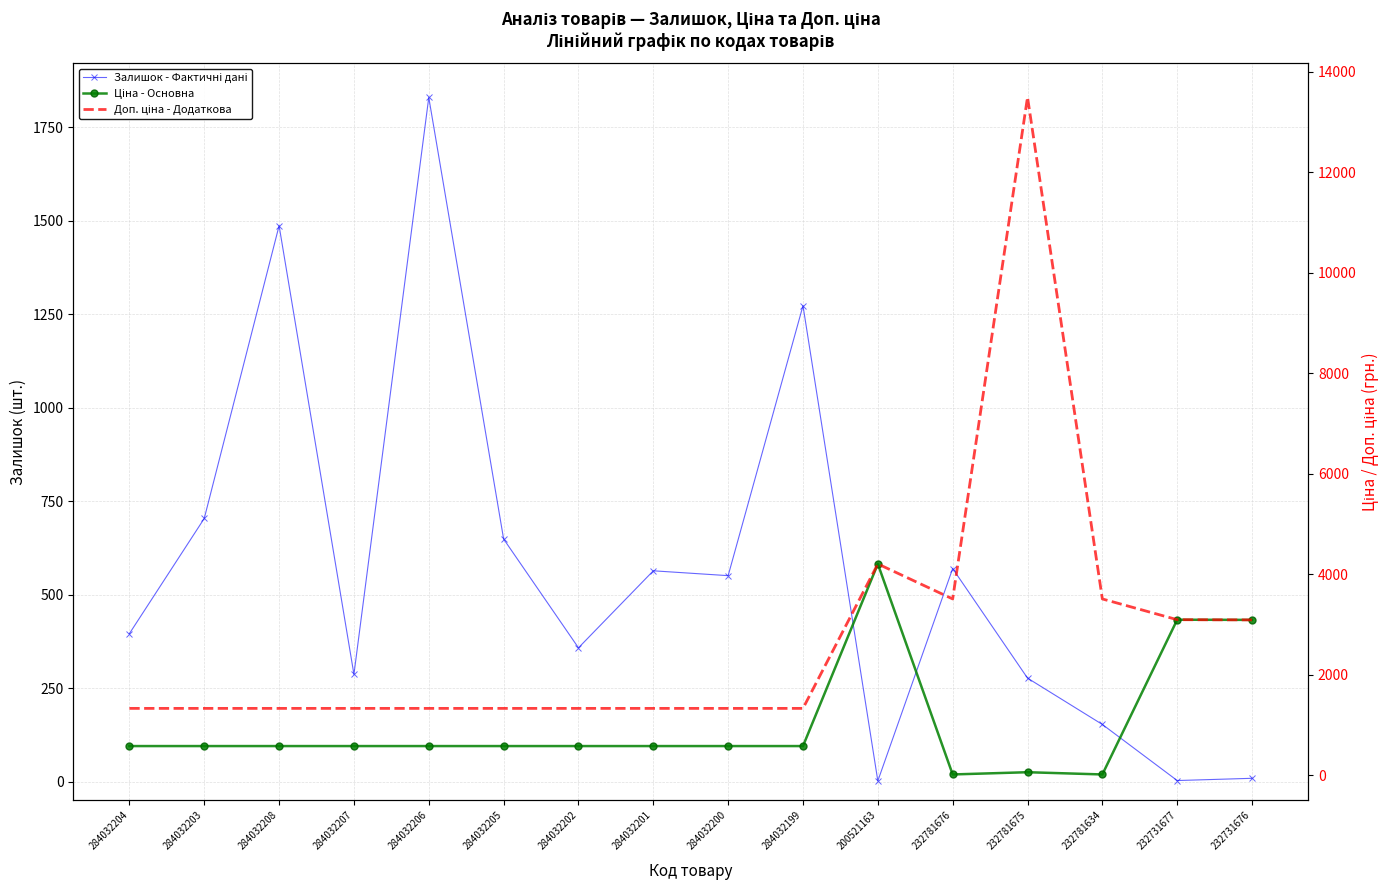

How many data points does each series have?

16